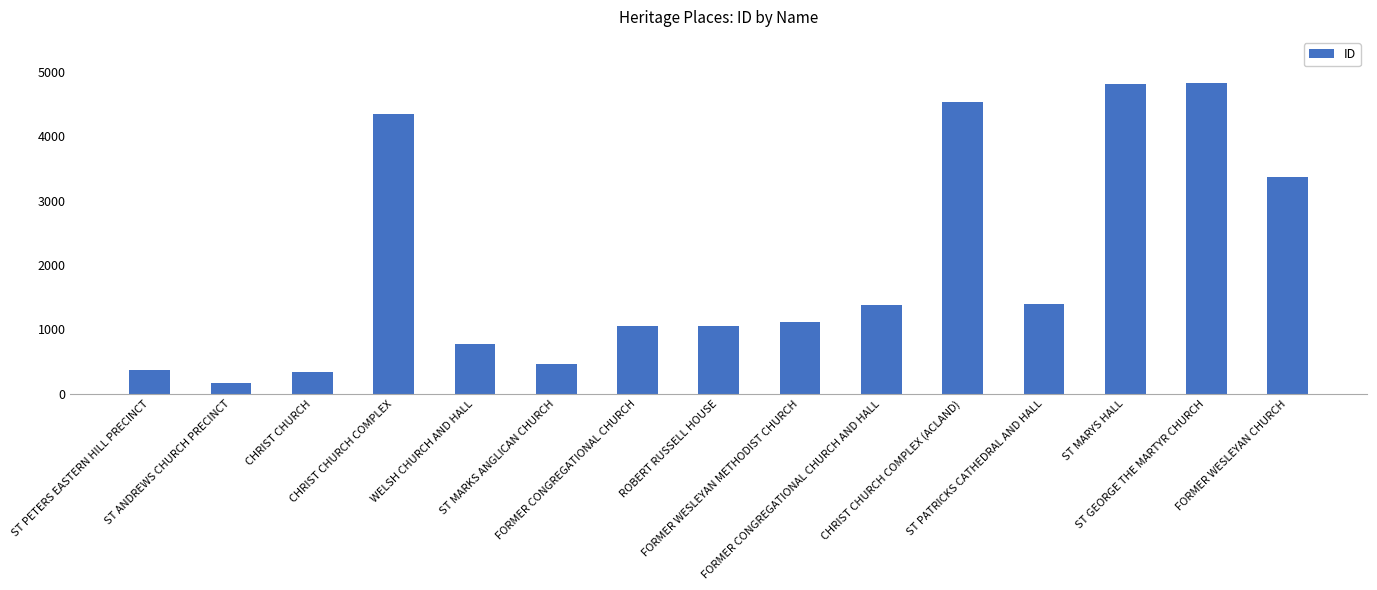

What is the greatest value displayed?

4824